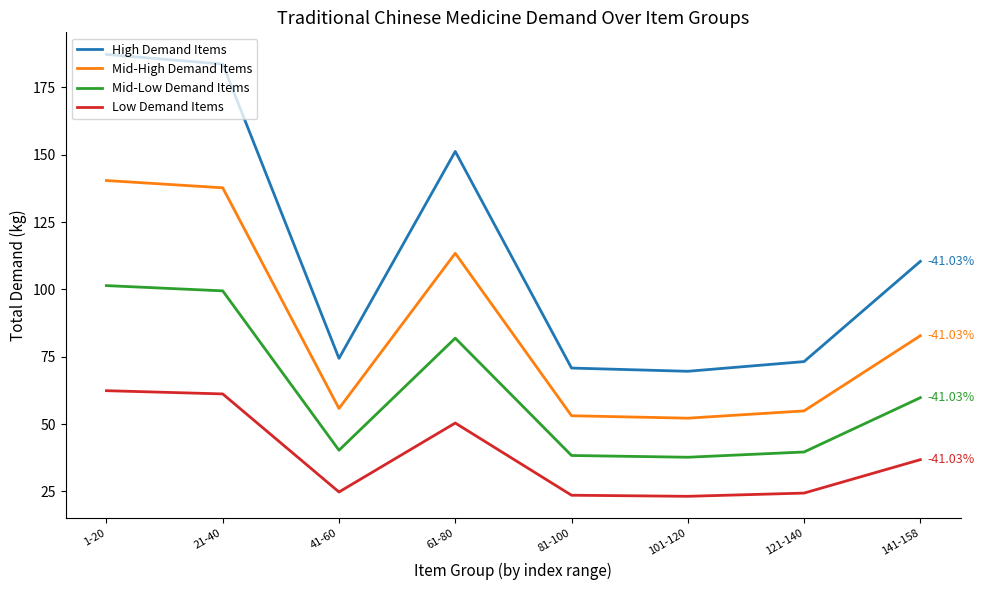

What are all the series names shown in the legend?

High Demand Items, Mid-High Demand Items, Mid-Low Demand Items, Low Demand Items